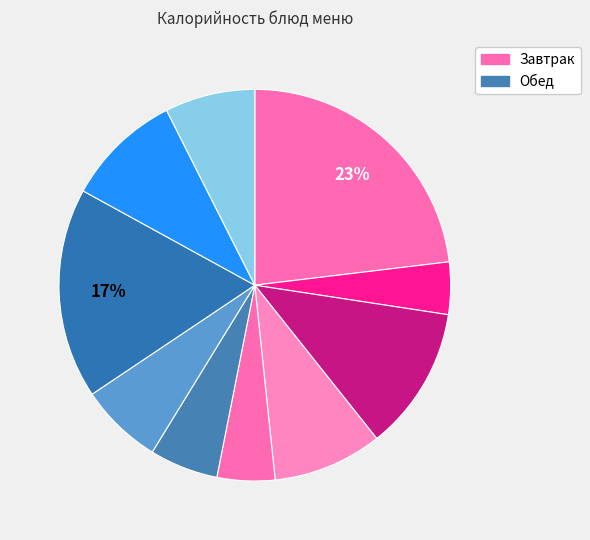

How many slices are in this pie chart?

10